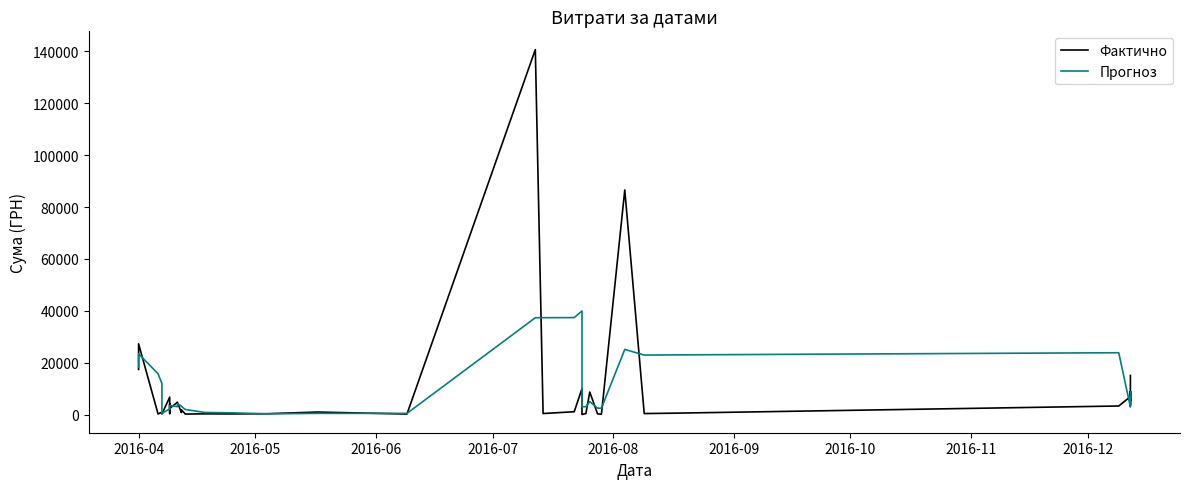

True or false: Фактично has more than 1 interior local peaks.

True